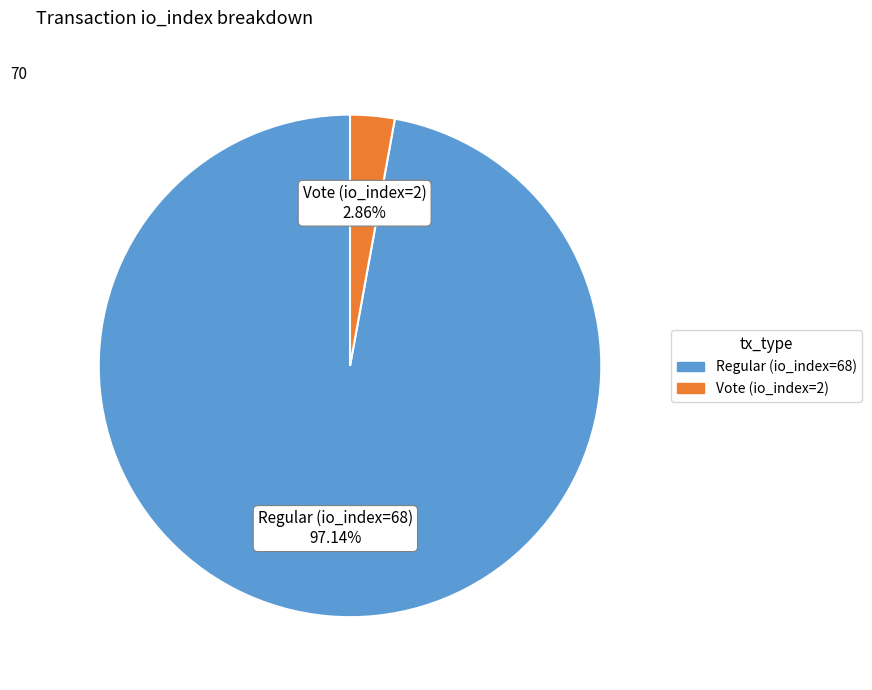

To the nearest percent, what is the combined percentage of Vote (io_index=2) and Regular (io_index=68)?

100%